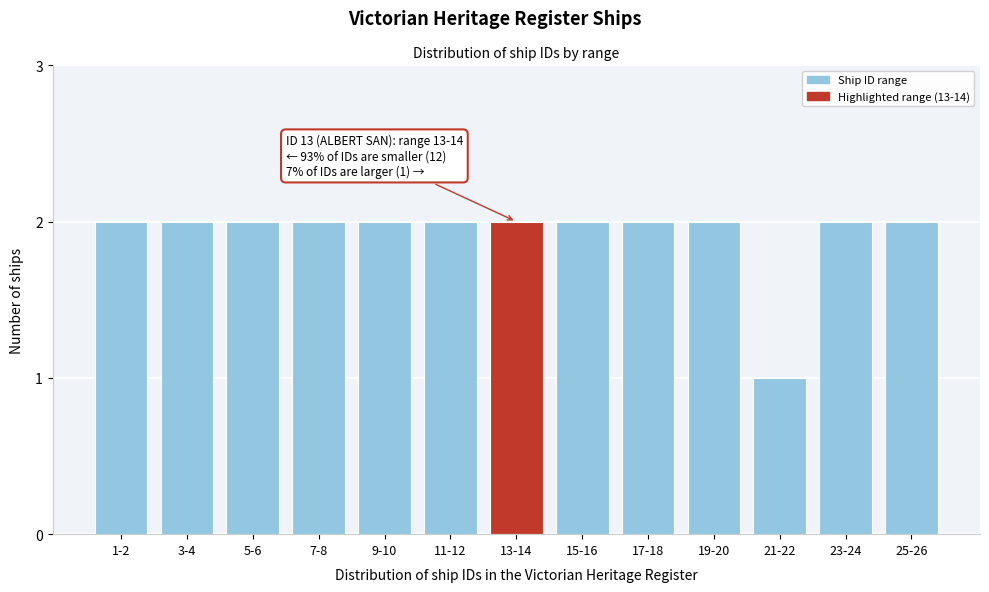

Reading left to right, transcribe all the data shown in this chart.

2	2	2	2	2	2	2	2	2	2	1	2	2